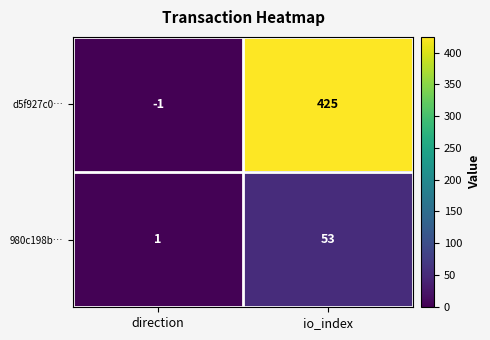

Where is d5f927c0… nearest to the value 212?

direction